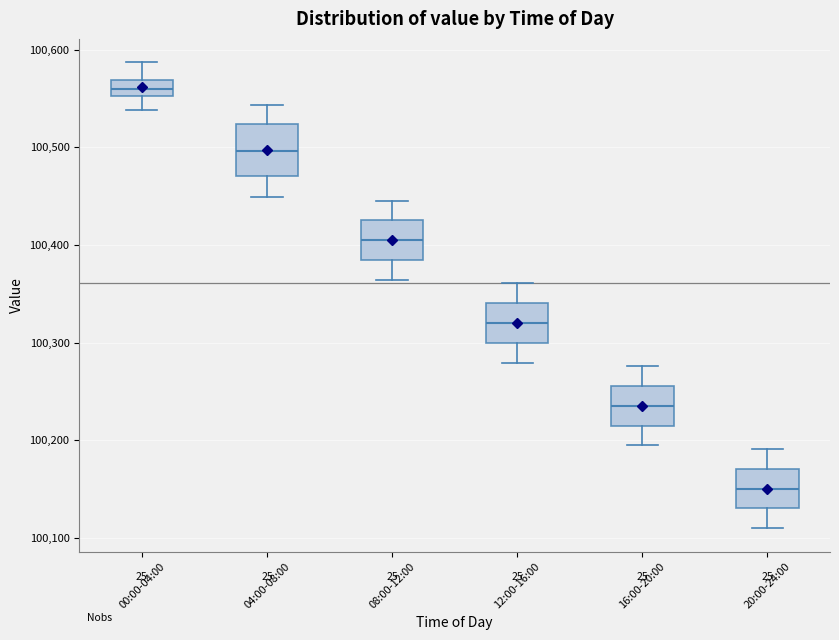

Which box's median line is the lowest?

20:00-24:00